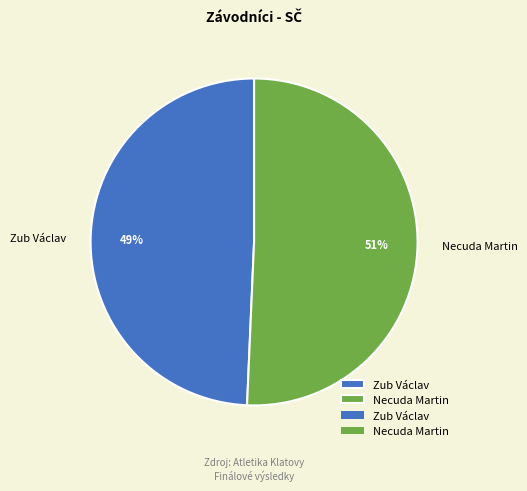

Which category has the biggest portion of the pie?

Necuda Martin